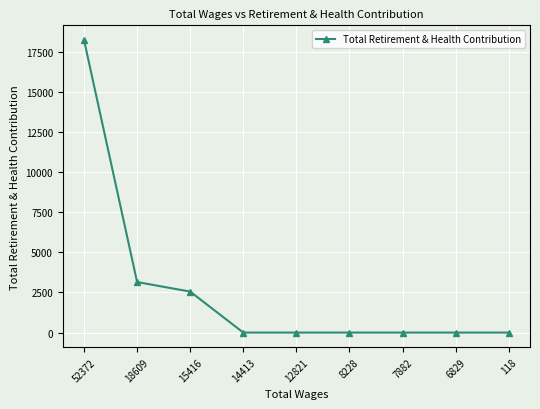

The chart shows a value of -6204 at 8228. True or false?

False